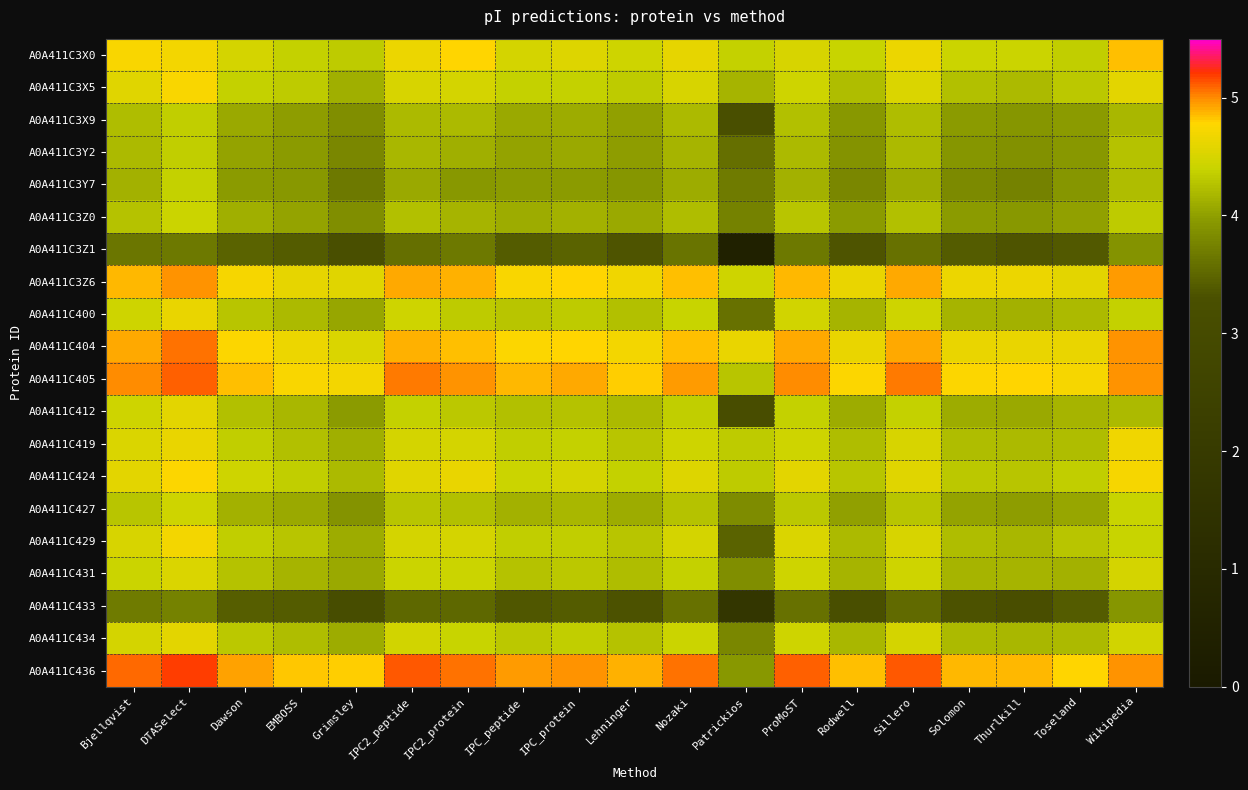

What is the greatest value displayed?

5.2